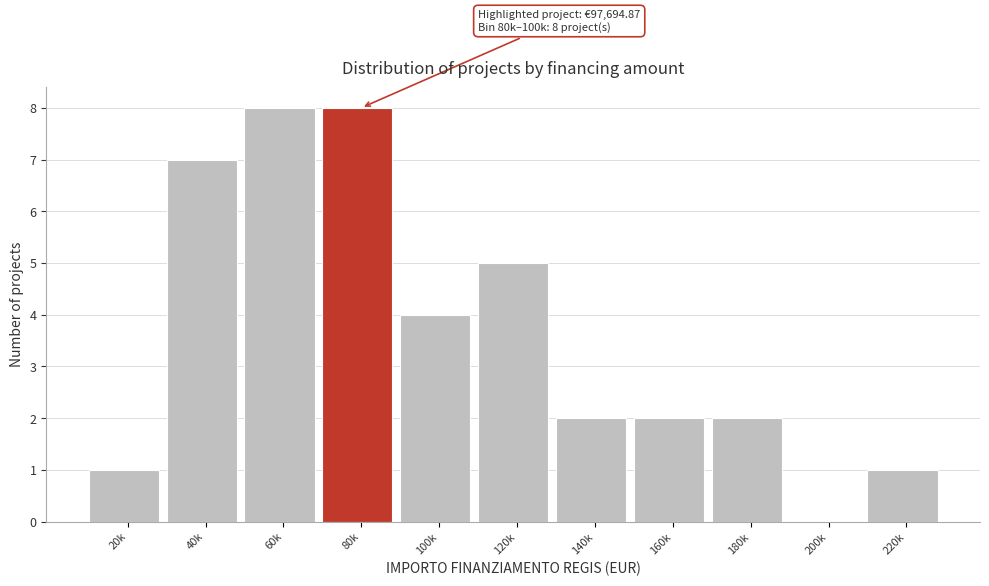

Reading left to right, list all the values displayed in this chart.

20k=1	40k=7	60k=8	80k=8	100k=4	120k=5	140k=2	160k=2	180k=2	200k=0	220k=1